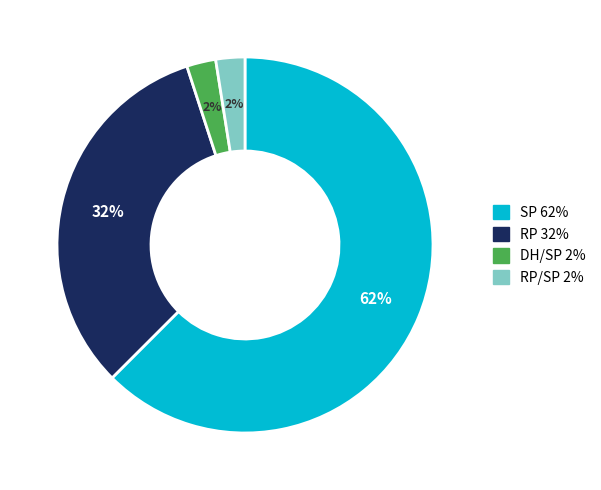

To the nearest percent, what is the average slice percentage?

25%